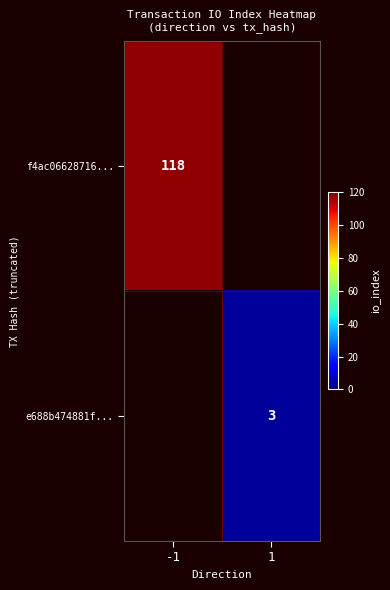

Is it true that f4ac06628716... equals 118 at -1?

True